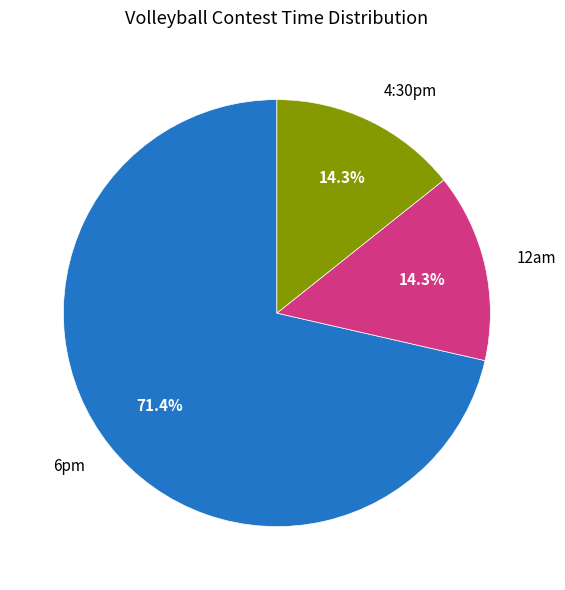

What is the total percentage of 6pm and 4:30pm?

85.7%